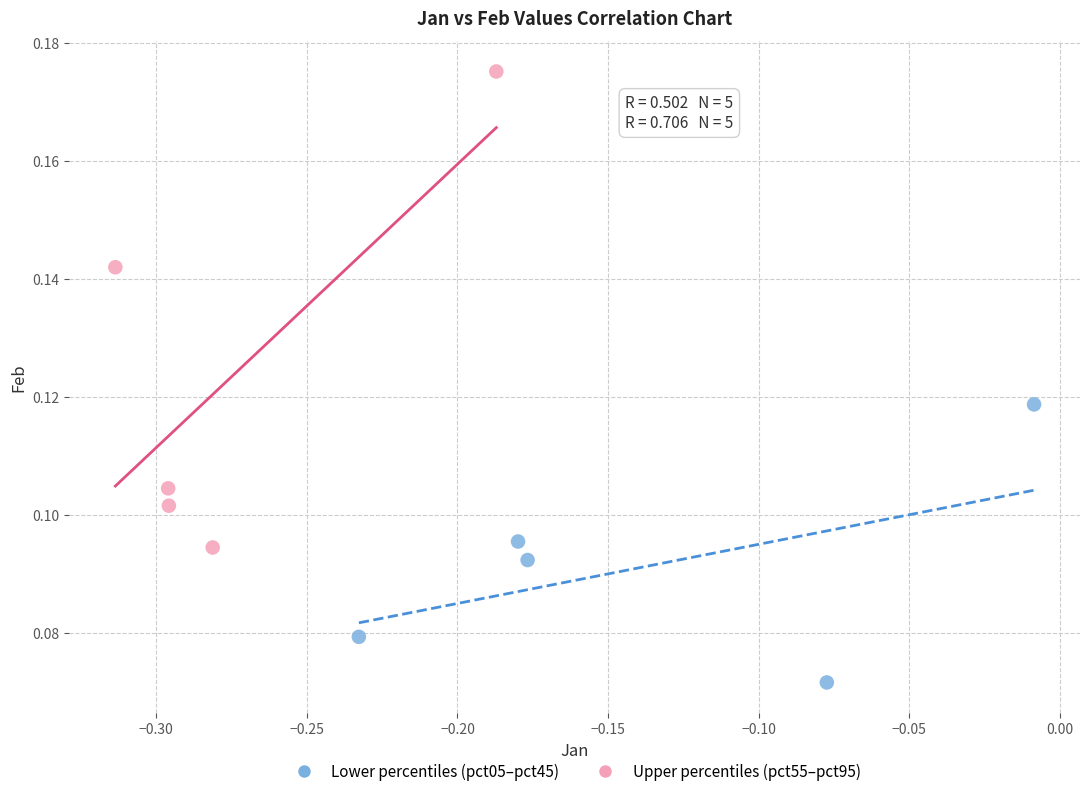

Which series has the largest Y range (max minus min)?

Upper percentiles (pct55–pct95)